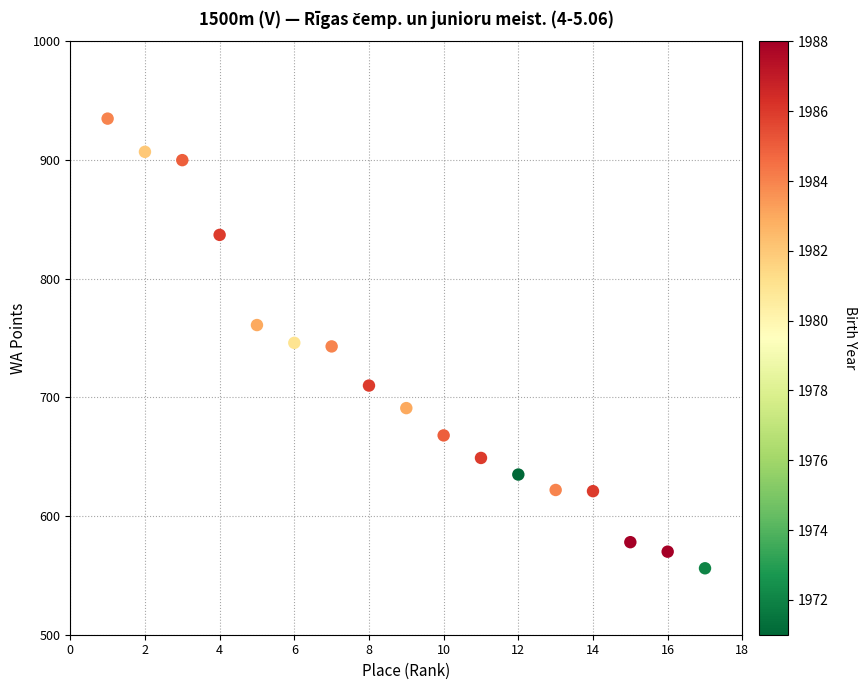

What is the range of X values (max minus min)?

16